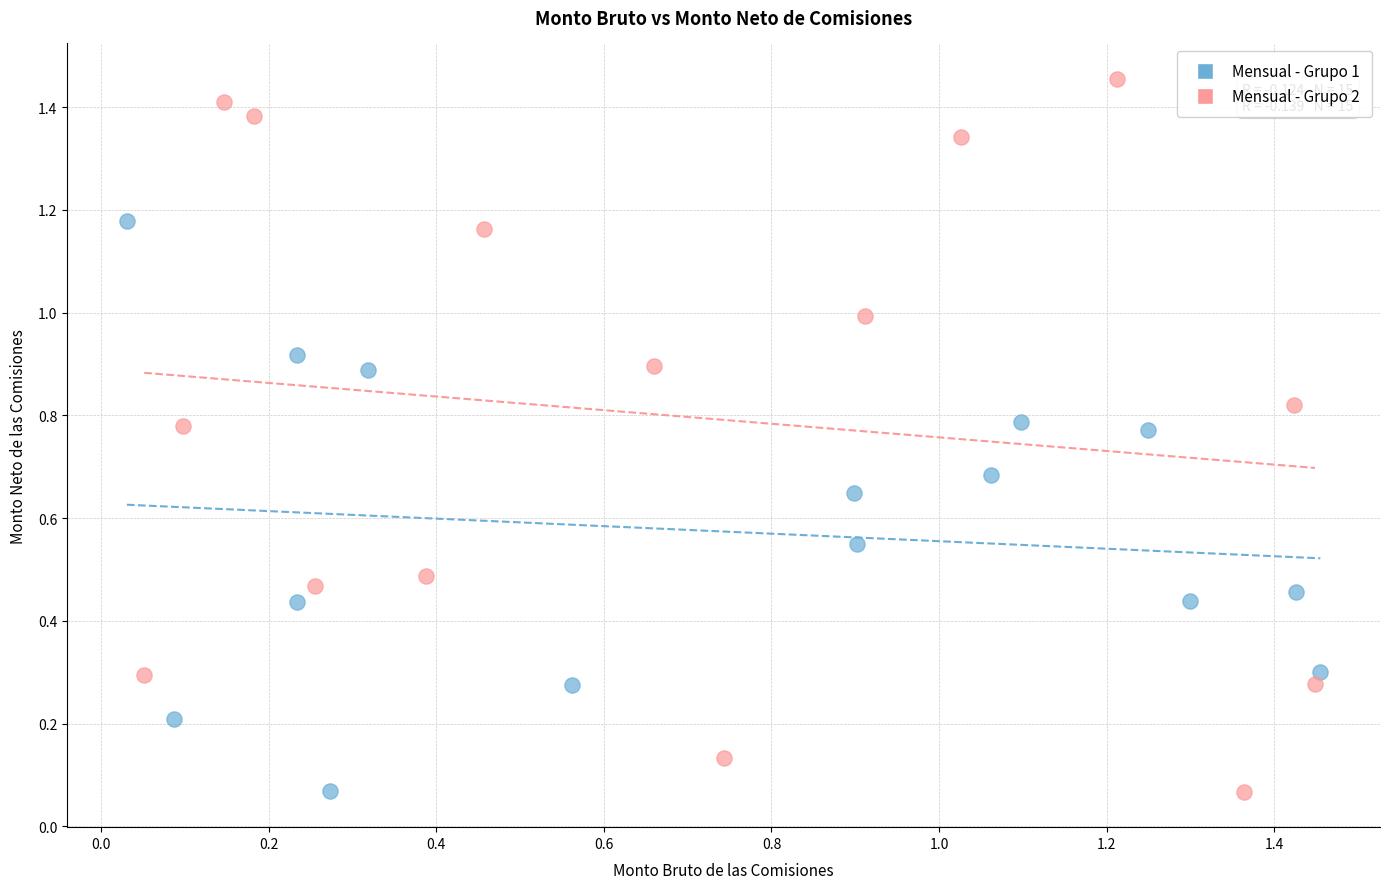

Which series has the widest spread of Y values?

Mensual - Grupo 2